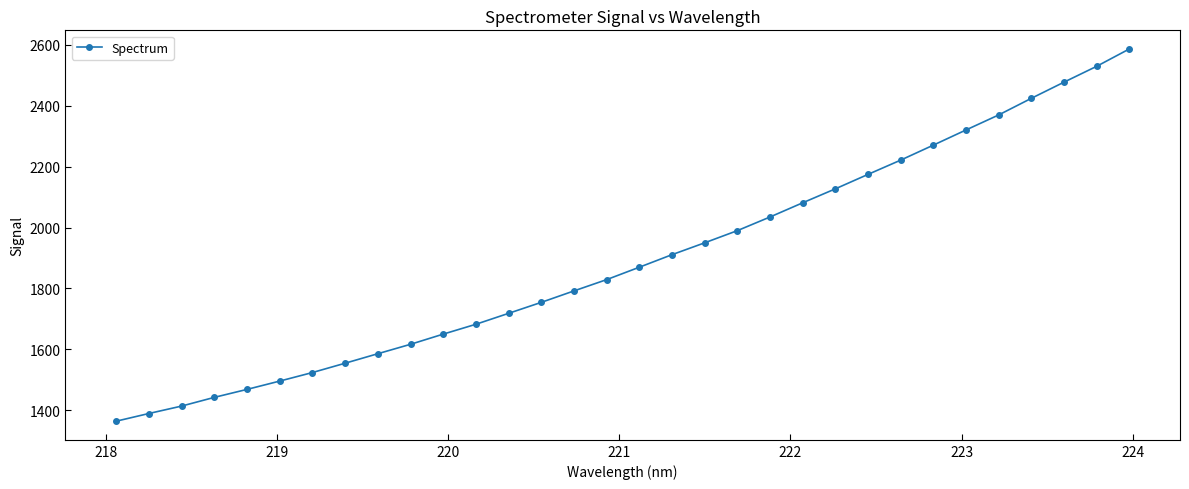

What is the value of the 30th point from the left?

2477.7